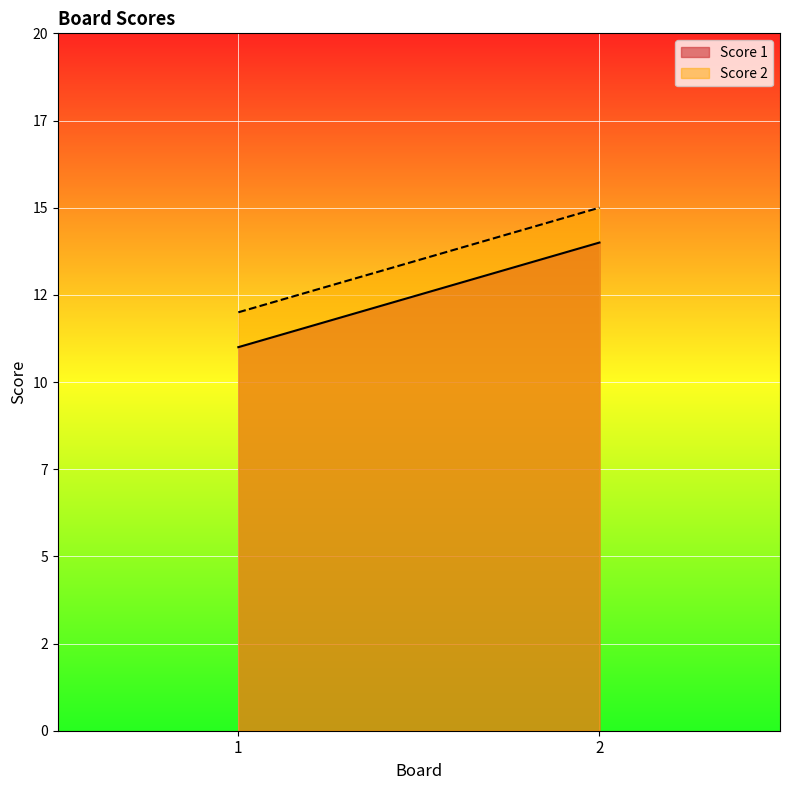

What are all the series names shown in the legend?

Score 1, Score 2